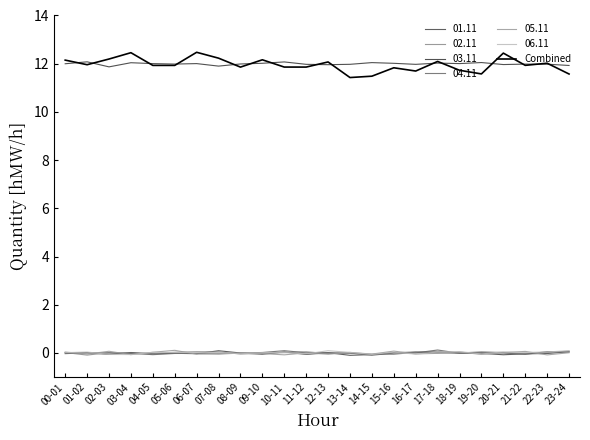

Reading left to right, extract all data points from this chart.

00-01=12.1	01-02=12.0	02-03=12.2	03-04=12.5	04-05=11.9	05-06=11.9	06-07=12.5	07-08=12.2	08-09=11.9	09-10=12.2	10-11=11.9	11-12=11.9	12-13=12.1	13-14=11.4	14-15=11.5	15-16=11.8	16-17=11.7	17-18=12.1	18-19=11.7	19-20=11.6	20-21=12.4	21-22=11.9	22-23=12.0	23-24=11.6